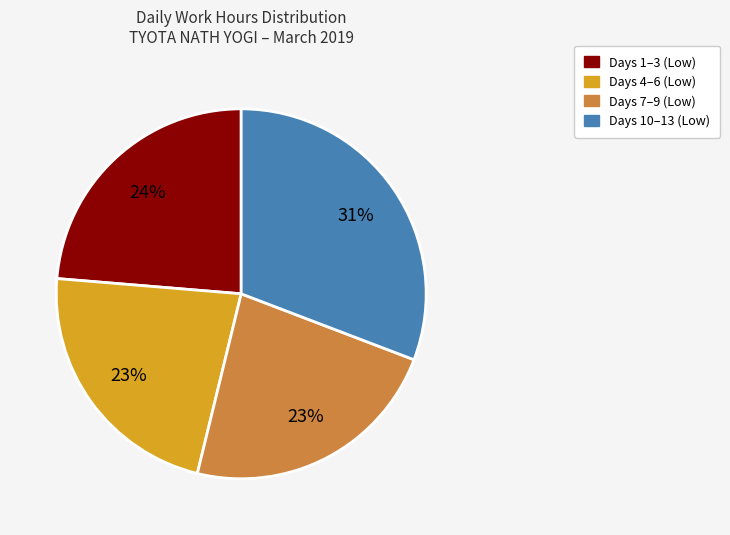

To the nearest percent, what is the average slice percentage?

25%